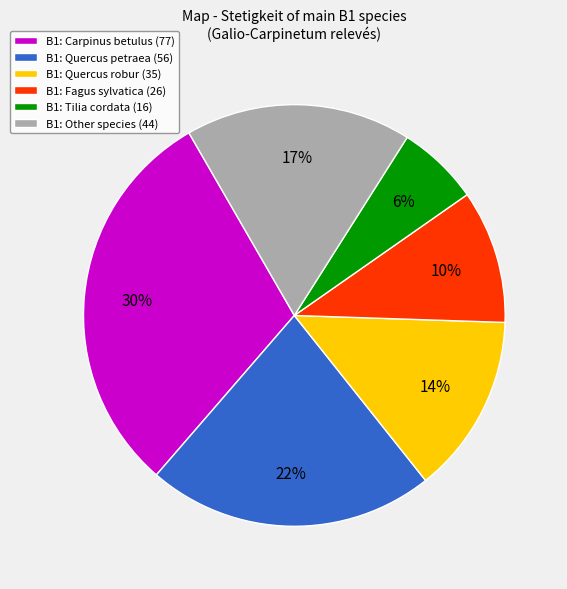

Is it true that B1: Carpinus betulus (77) is 23% of the pie?

False